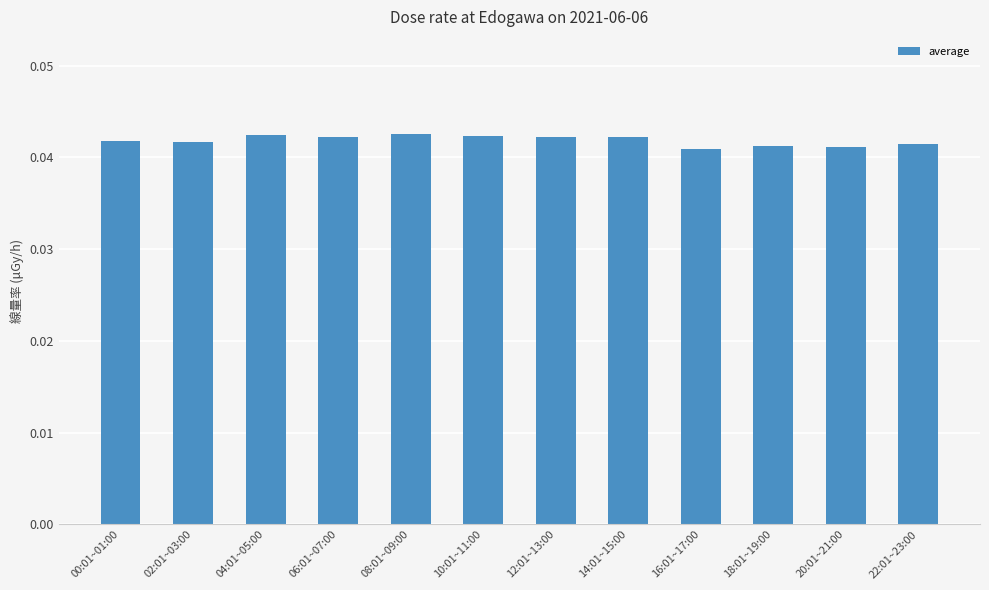

Is it true that the value at 04:01~05:00 is 0.1?

False